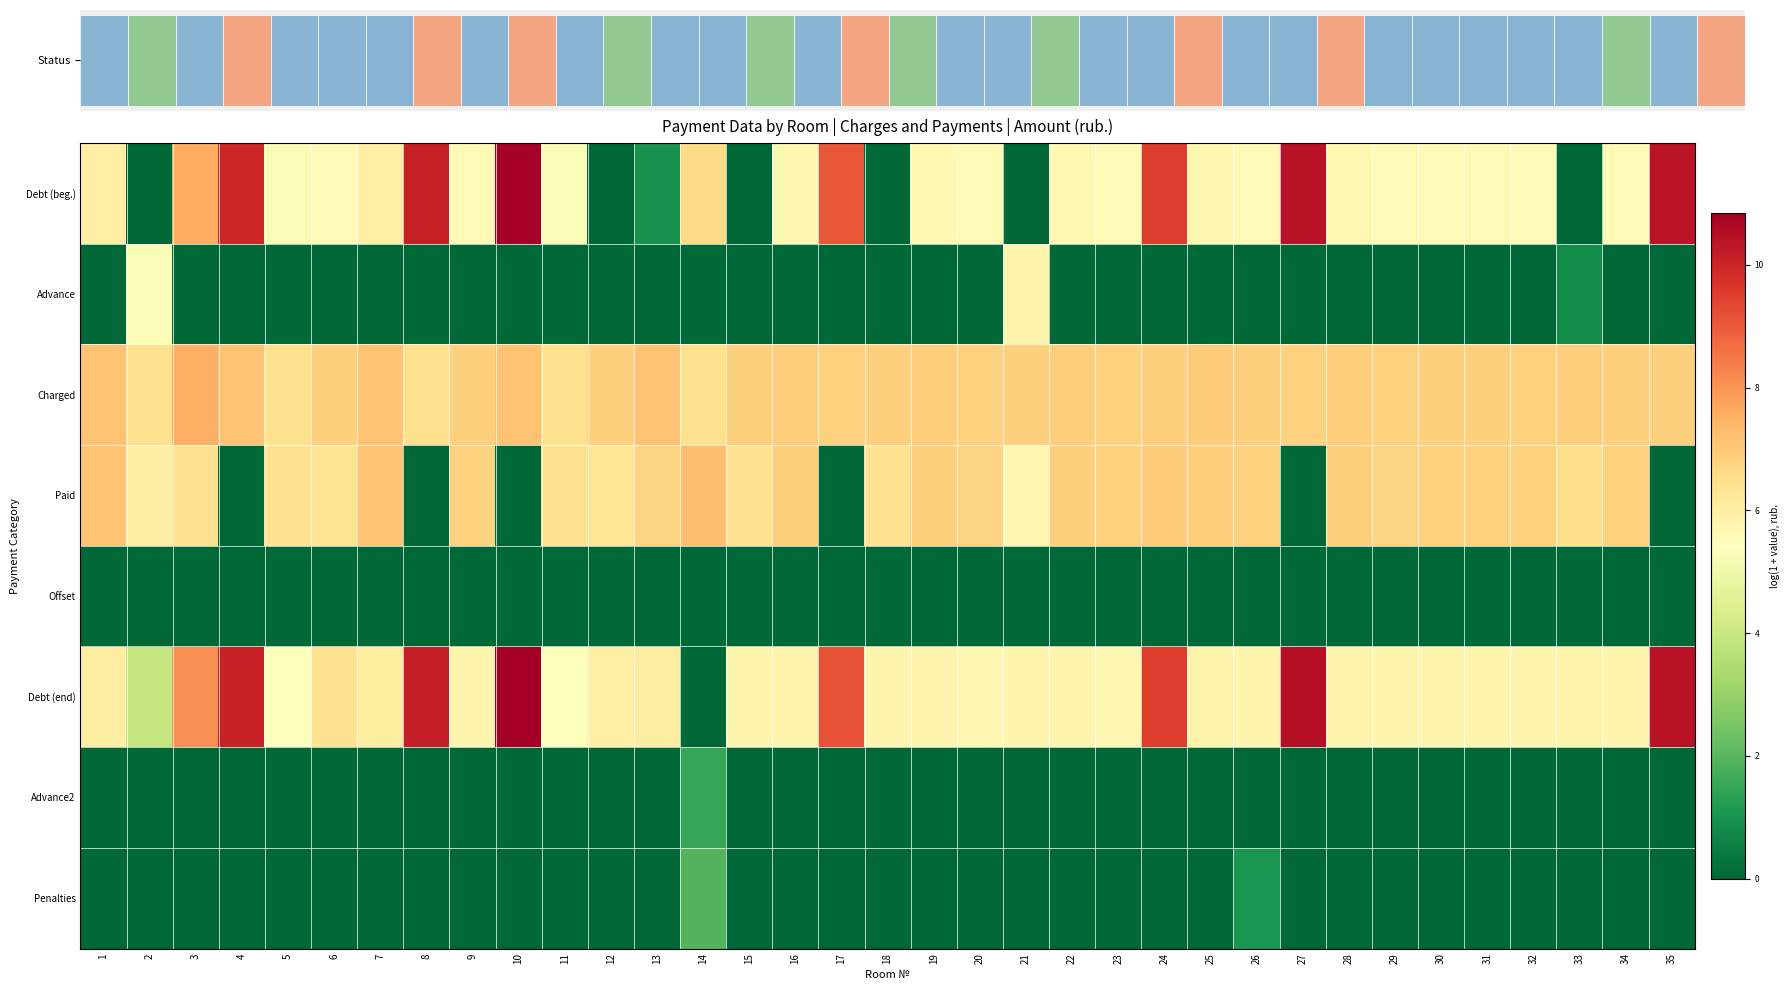

Reading right to left, list all the values displayed in this chart.

Debt (beg.): 35=10.4	34=5.6	33=0.0	32=5.6	31=5.6	30=5.6	29=5.6	28=5.7	27=10.4	26=5.6	25=5.7	24=9.5	23=5.6	22=5.7	21=0.0	20=5.6	19=5.7	18=0.0	17=9.1	16=5.7	15=0.0	14=6.6	13=1.0	12=0.0	11=5.2	10=10.8	9=5.6	8=10.1	7=5.9	6=5.6	5=5.2	4=10.0	3=7.6	2=0.0	1=5.9
Advance: 35=0.0	34=0.0	33=0.8	32=0.0	31=0.0	30=0.0	29=0.0	28=0.0	27=0.0	26=0.0	25=0.0	24=0.0	23=0.0	22=0.0	21=5.8	20=0.0	19=0.0	18=0.0	17=0.0	16=0.0	15=0.0	14=0.0	13=0.0	12=0.0	11=0.0	10=0.0	9=0.0	8=0.0	7=0.0	6=0.0	5=0.0	4=0.0	3=0.0	2=5.2	1=0.0
Charged: 35=6.8	34=6.8	33=6.9	32=6.8	31=6.8	30=6.8	29=6.8	28=6.9	27=6.8	26=6.8	25=6.9	24=6.8	23=6.8	22=6.9	21=6.8	20=6.8	19=6.9	18=6.8	17=6.8	16=6.9	15=6.8	14=6.4	13=7.2	12=6.8	11=6.4	10=7.2	9=6.8	8=6.4	7=7.2	6=6.8	5=6.5	4=7.2	3=7.5	2=6.5	1=7.2
Paid: 35=0.0	34=6.8	33=6.5	32=6.8	31=6.8	30=6.8	29=6.8	28=6.9	27=0.0	26=6.8	25=6.9	24=6.9	23=6.8	22=6.9	21=5.7	20=6.8	19=6.9	18=6.4	17=0.0	16=6.9	15=6.4	14=7.2	13=6.8	12=6.3	11=6.4	10=0.0	9=6.8	8=0.0	7=7.1	6=6.4	5=6.4	4=0.0	3=6.4	2=6.0	1=7.1
Offset: 35=0.0	34=0.0	33=0.0	32=0.0	31=0.0	30=0.0	29=0.0	28=0.0	27=0.0	26=0.0	25=0.0	24=0.0	23=0.0	22=0.0	21=0.0	20=0.0	19=0.0	18=0.0	17=0.0	16=0.0	15=0.0	14=0.0	13=0.0	12=0.0	11=0.0	10=0.0	9=0.0	8=0.0	7=0.0	6=0.0	5=0.0	4=0.0	3=0.0	2=0.0	1=0.0
Debt (end): 35=10.4	34=5.7	33=5.8	32=5.7	31=5.7	30=5.7	29=5.7	28=5.8	27=10.5	26=5.7	25=5.8	24=9.5	23=5.7	22=5.8	21=5.7	20=5.7	19=5.8	18=5.7	17=9.2	16=5.8	15=5.7	14=0.0	13=6.0	12=5.9	11=5.3	10=10.8	9=5.7	8=10.1	7=6.1	6=6.4	5=5.4	4=10.0	3=8.1	2=3.9	1=6.1
Advance2: 35=0.0	34=0.0	33=0.0	32=0.0	31=0.0	30=0.0	29=0.0	28=0.0	27=0.0	26=0.0	25=0.0	24=0.0	23=0.0	22=0.0	21=0.0	20=0.0	19=0.0	18=0.0	17=0.0	16=0.0	15=0.0	14=1.5	13=0.0	12=0.0	11=0.0	10=0.0	9=0.0	8=0.0	7=0.0	6=0.0	5=0.0	4=0.0	3=0.0	2=0.0	1=0.0
Penalties: 35=0.0	34=0.0	33=0.0	32=0.0	31=0.0	30=0.0	29=0.0	28=0.0	27=0.0	26=1.1	25=0.0	24=0.0	23=0.0	22=0.0	21=0.0	20=0.0	19=0.0	18=0.0	17=0.0	16=0.0	15=0.0	14=1.9	13=0.0	12=0.0	11=0.0	10=0.0	9=0.0	8=0.0	7=0.0	6=0.0	5=0.0	4=0.0	3=0.0	2=0.0	1=0.0